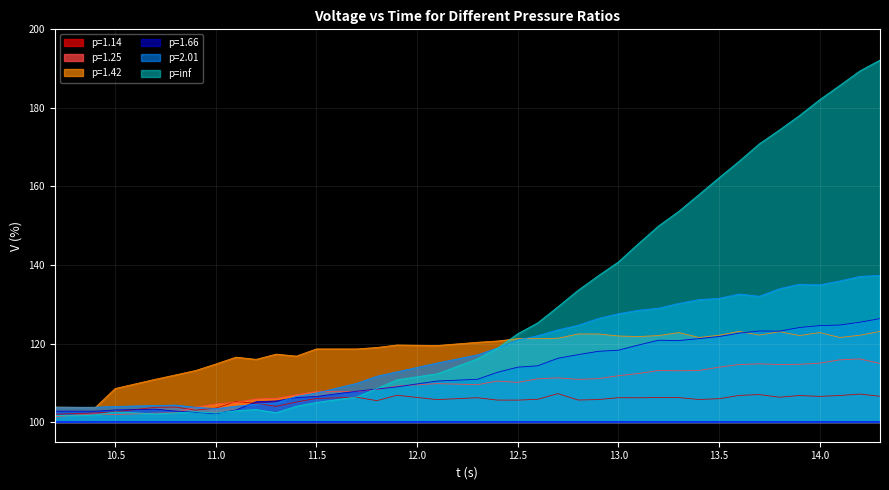

How many intersections are there between p=inf and p=1.25?

4